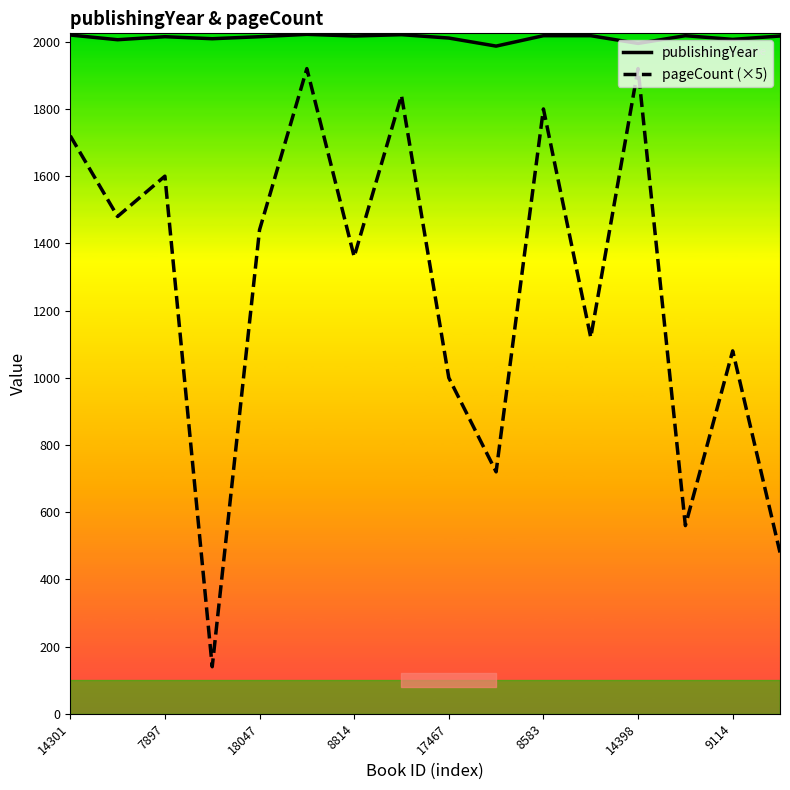

What is the difference between the maximum and second lowest values in the publishingYear series?

27